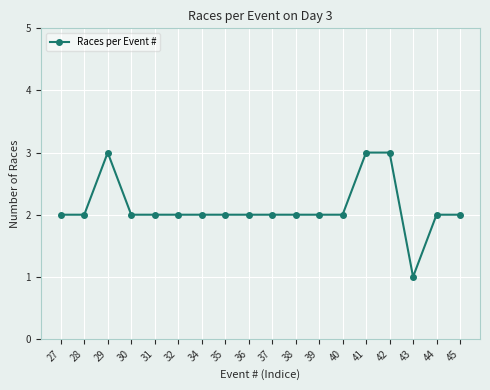

The value at 45 is 1. True or false?

False